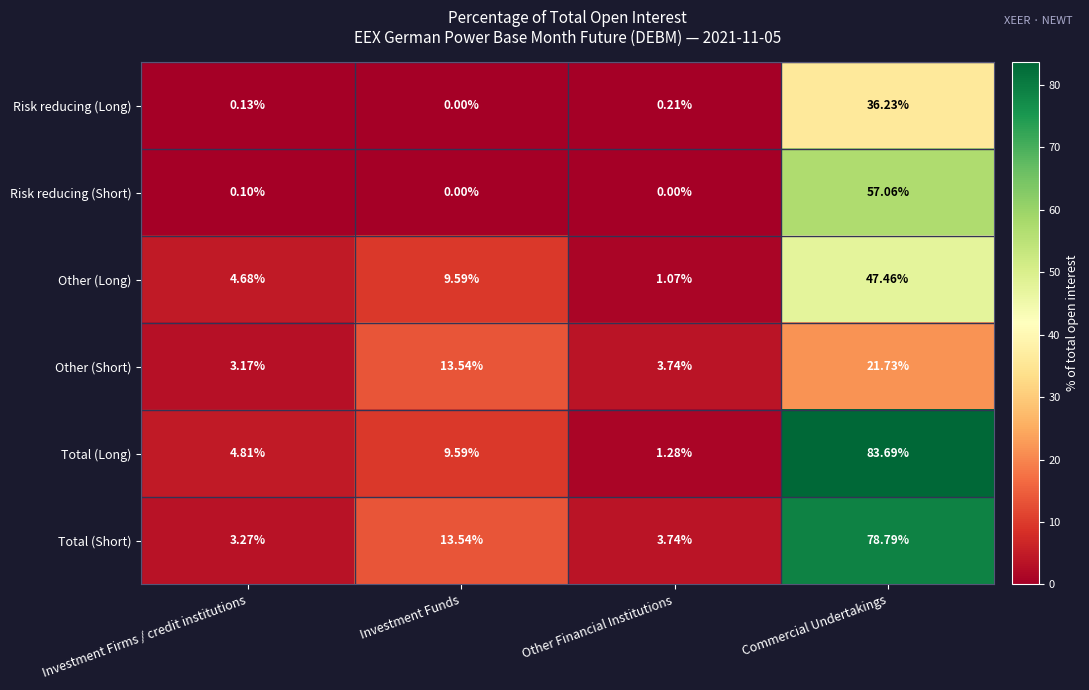

Which category has the highest value across all series?

Commercial Undertakings